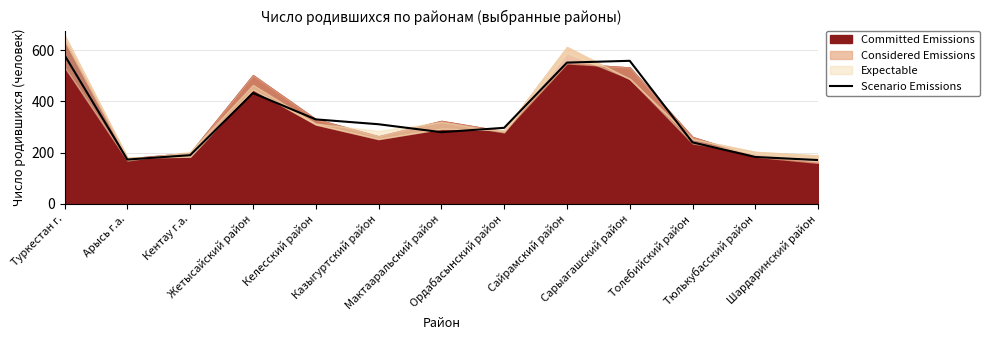

Approximately how many times larger is the value at Мактааральский район compared to Сайрамский район?

0.5